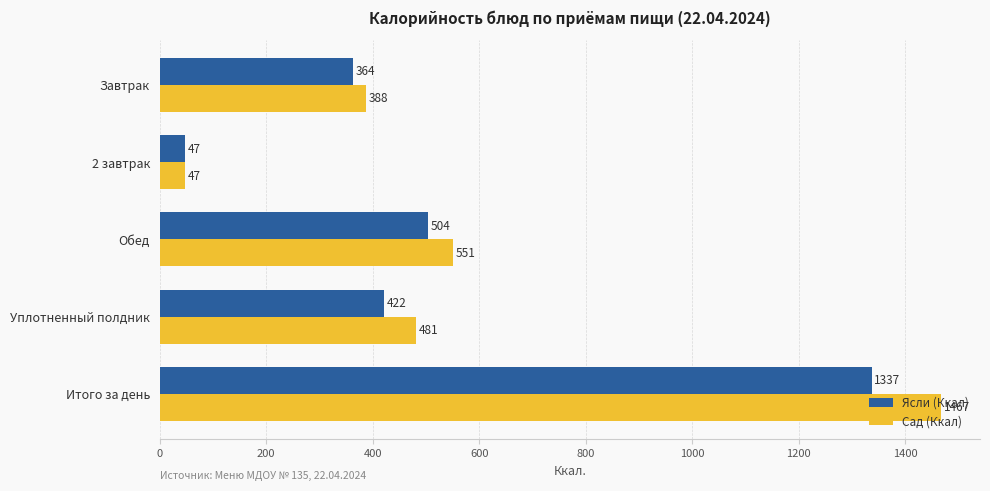

What are all the series names shown in the legend?

Ясли (Ккал), Сад (Ккал)